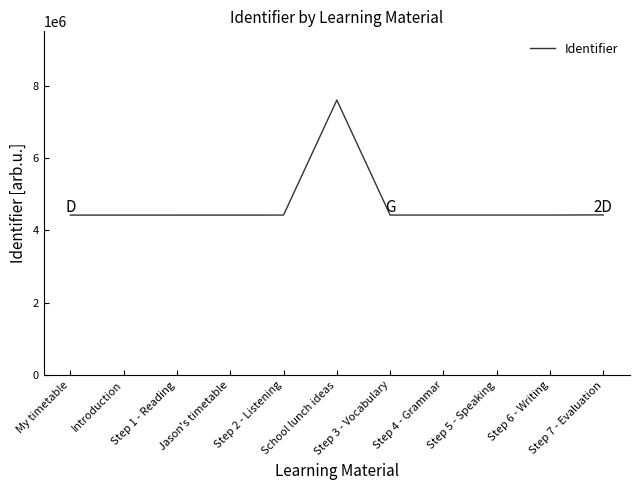

How many values are below 4424007?

5